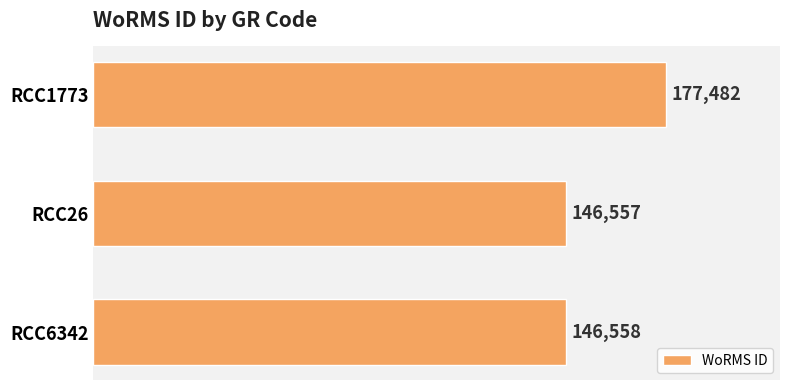

Between RCC26 and RCC6342, which is larger?

RCC6342